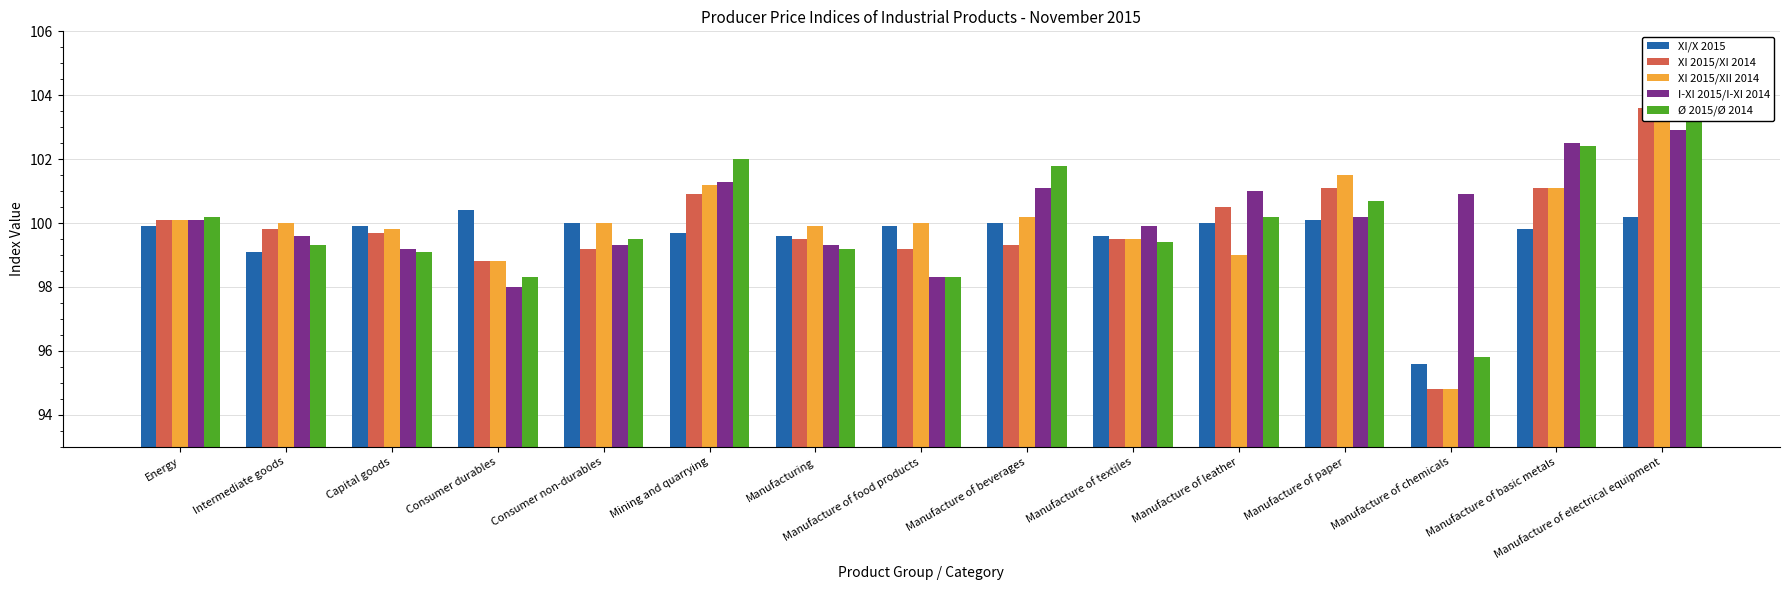

What is the label of the 12th bar from the left?

Manufacture of paper